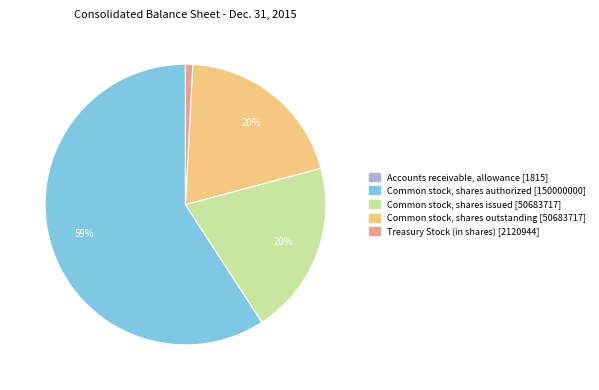

Is the sum of Common stock, shares authorized and Common stock, shares issued greater than half?

Yes